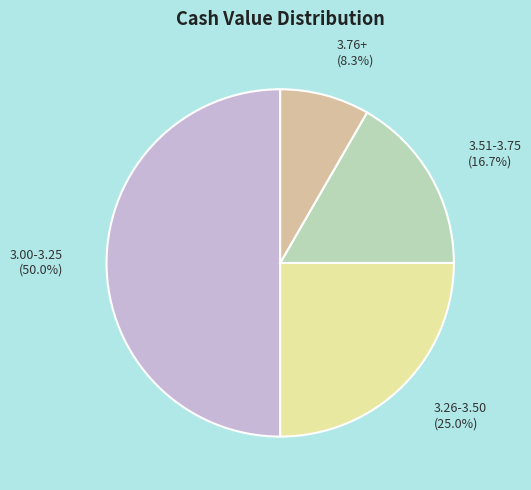

How much of the chart is everything except 3.76+?

91.7%